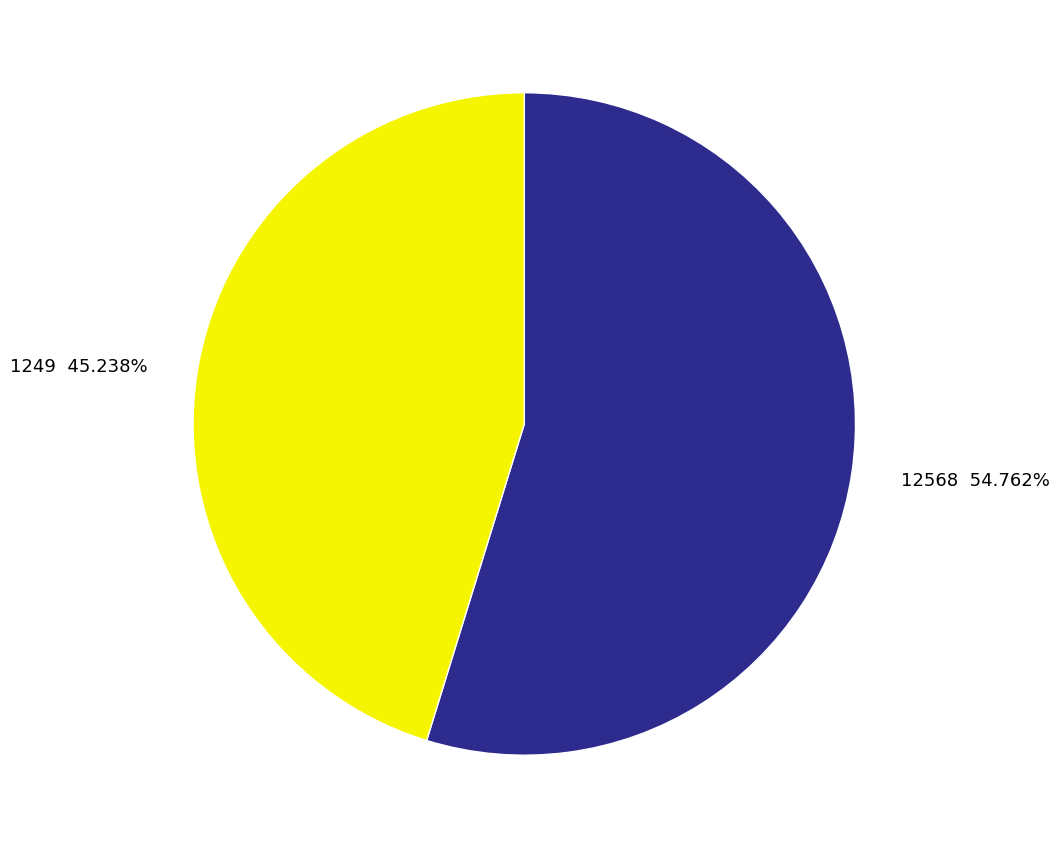

How much of the chart is everything except 1249?

54.8%